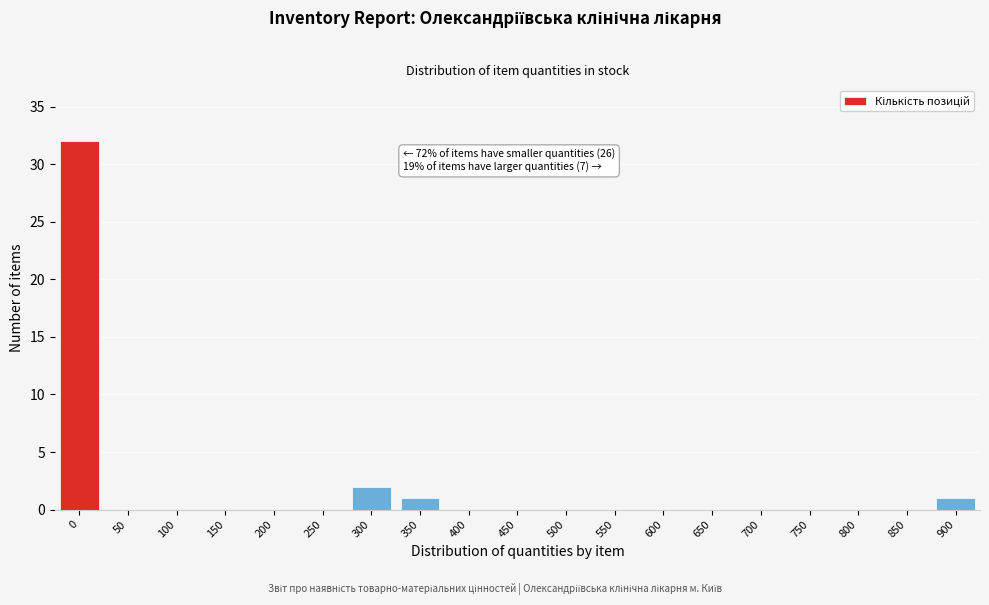

Reading left to right, list all the values displayed in this chart.

0=32	50=0	100=0	150=0	200=0	250=0	300=2	350=1	400=0	450=0	500=0	550=0	600=0	650=0	700=0	750=0	800=0	850=0	900=1